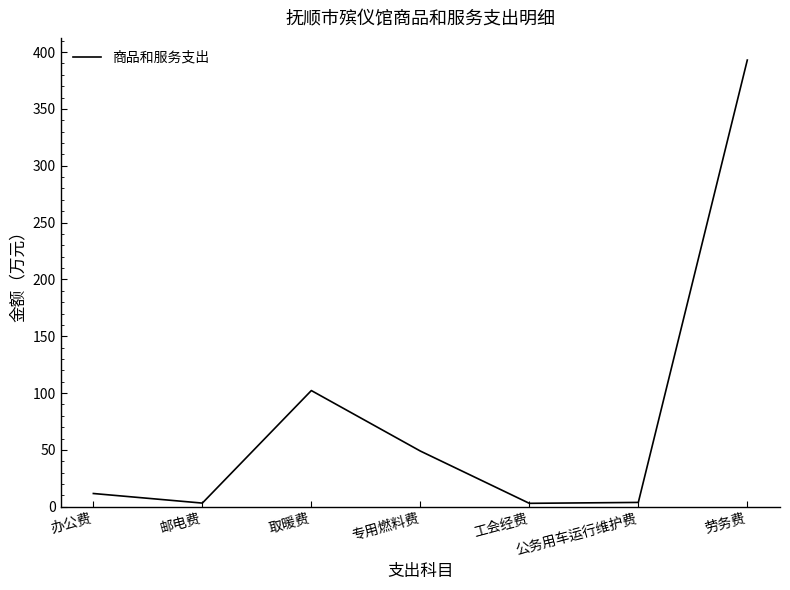

The chart shows a value of 11.6 at 办公费. True or false?

True